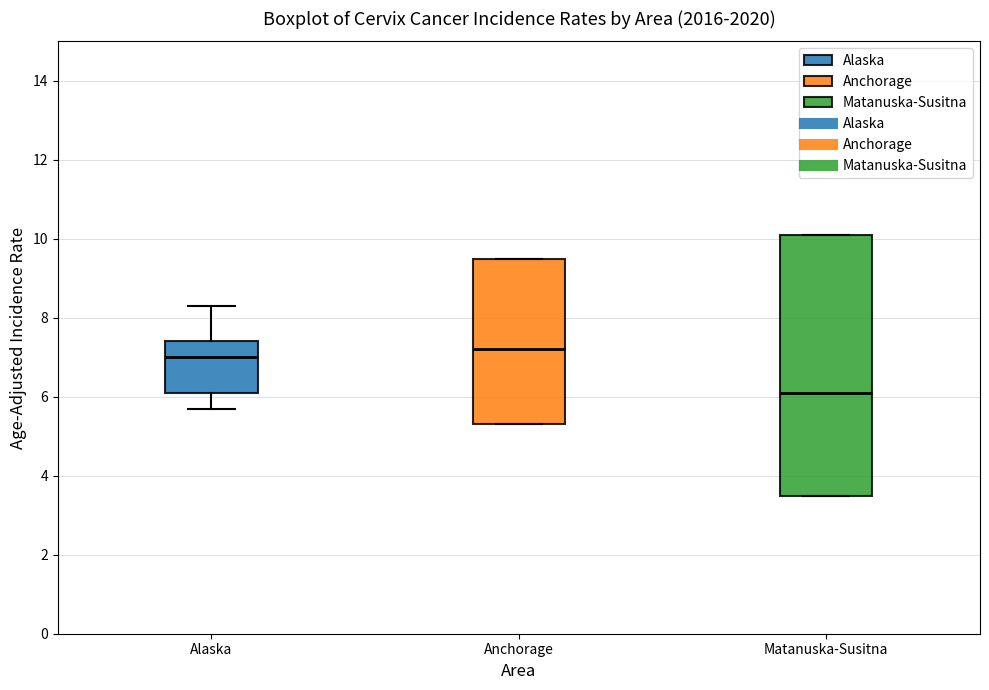

Reading left to right, transcribe this box plot: for each box, give where its median line is, the range the box spans, and where its two whiskers end, as read against the y-axis. The values are not printed on the chart, so give them approximately, as read against the axis.

Alaska: median 7.0, box 6.2 to 7.4, whiskers 5.8 to 8.4
Anchorage: median 7.2, box 5.4 to 9.6, whiskers 5.4 to 9.6
Matanuska-Susitna: median 6.2, box 3.6 to 10.2, whiskers 3.6 to 10.2